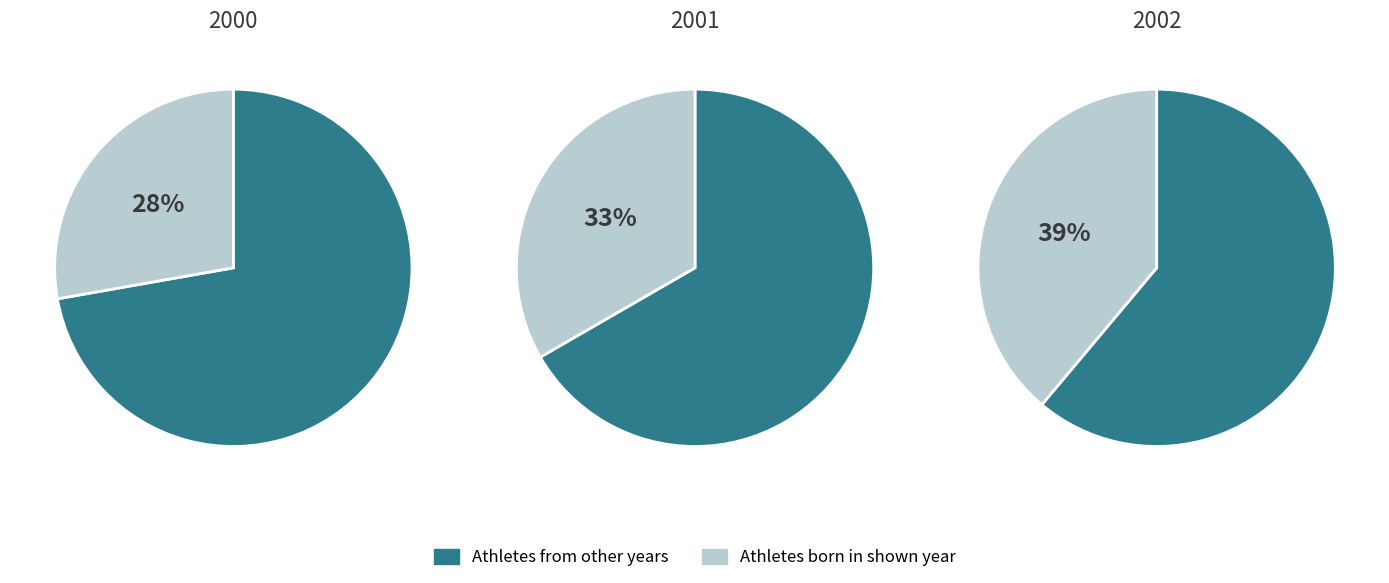

Which category has the smallest portion of the pie?

2000